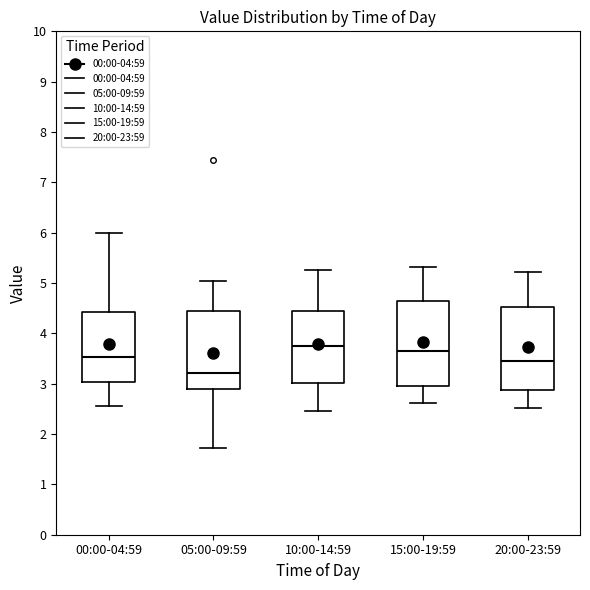

Which box's median line is the highest?

10:00-14:59